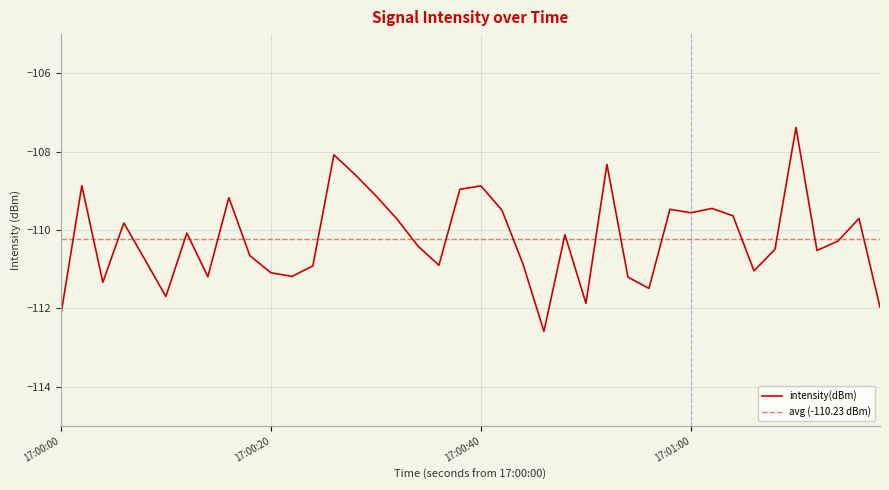

Reading left to right, extract all data points from this chart.

-112.2	-108.9	-111.3	-109.8	-110.8	-111.7	-110.1	-111.2	-109.2	-110.7	-111.1	-111.2	-110.9	-108.1	-108.6	-109.1	-109.7	-110.4	-110.9	-109.0	-108.9	-109.5	-110.9	-112.6	-110.1	-111.9	-108.3	-111.2	-111.5	-109.5	-109.6	-109.4	-109.6	-111.0	-110.5	-107.4	-110.5	-110.3	-109.7	-112.0